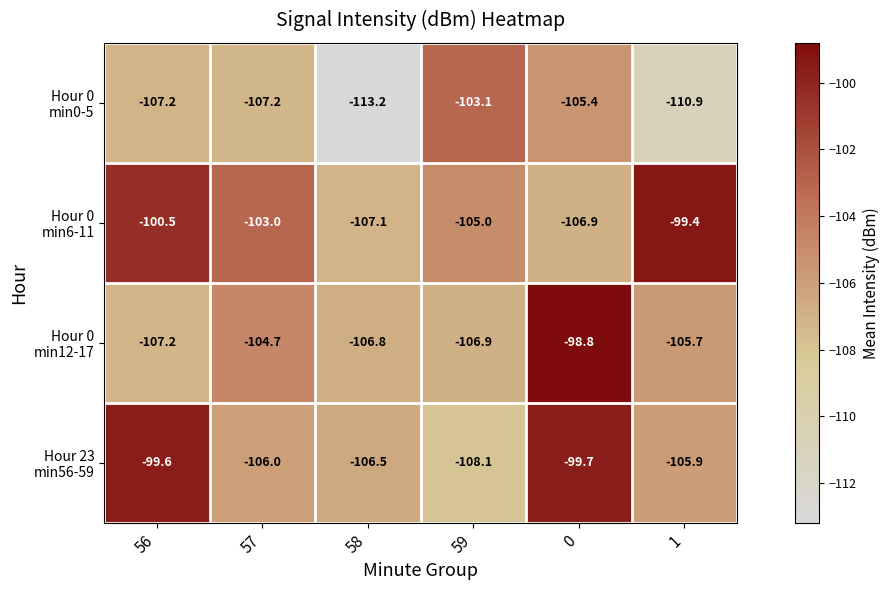

What is the difference between the highest and lowest values at 56?

7.6